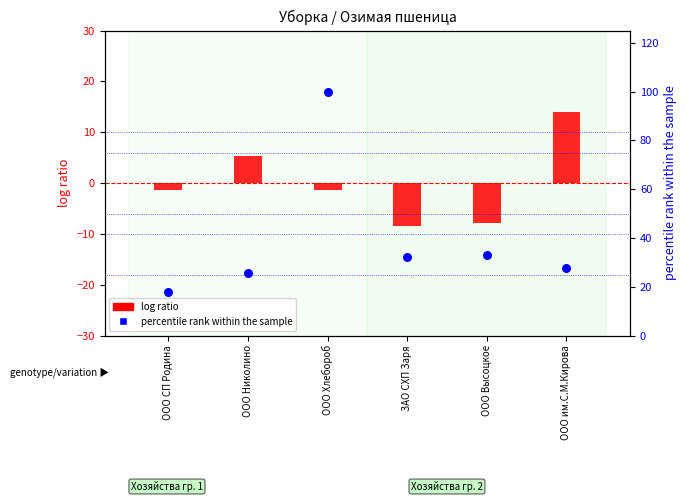

Which series contains the highest Y value?

percentile rank within the sample